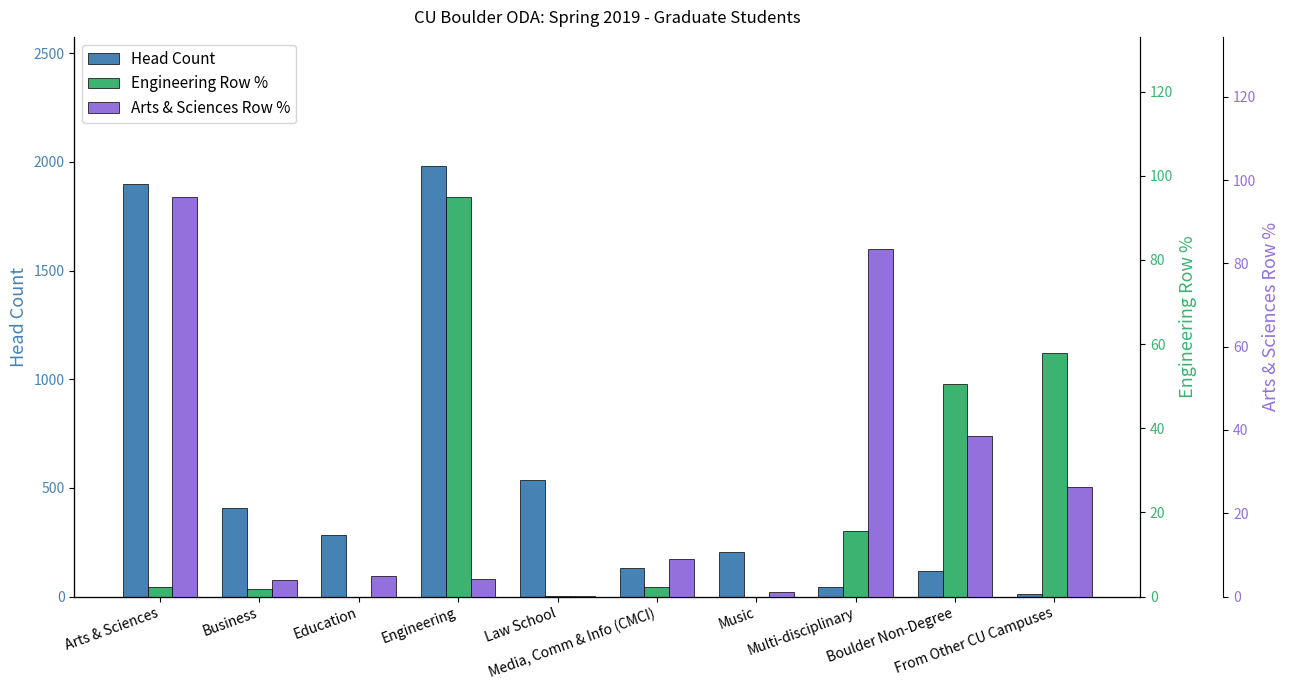

What is the difference between the highest and lowest values at Business?

407.1